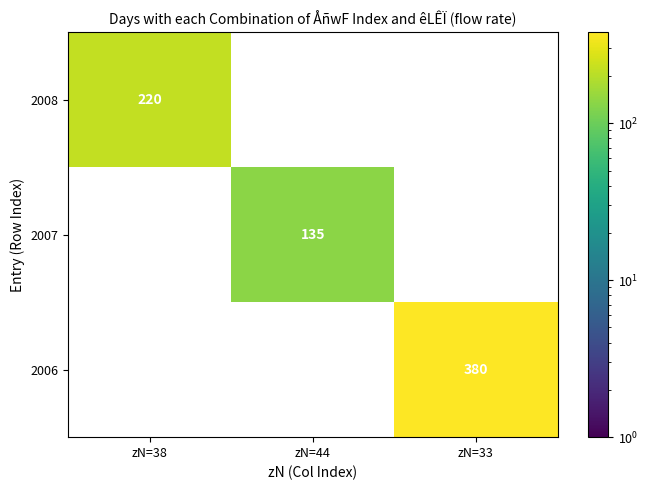

The value of 2007 at zN=44 is 135. True or false?

True